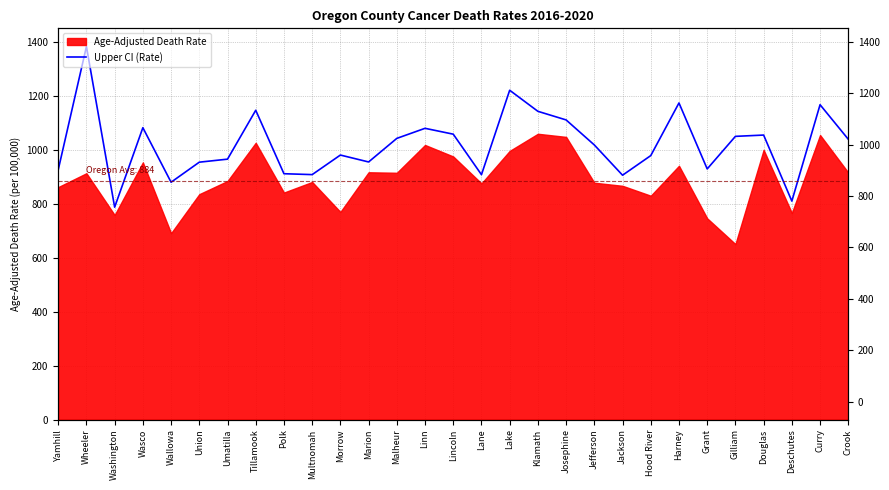

Approximately how many times larger is the value at Curry compared to Tillamook?

1.0